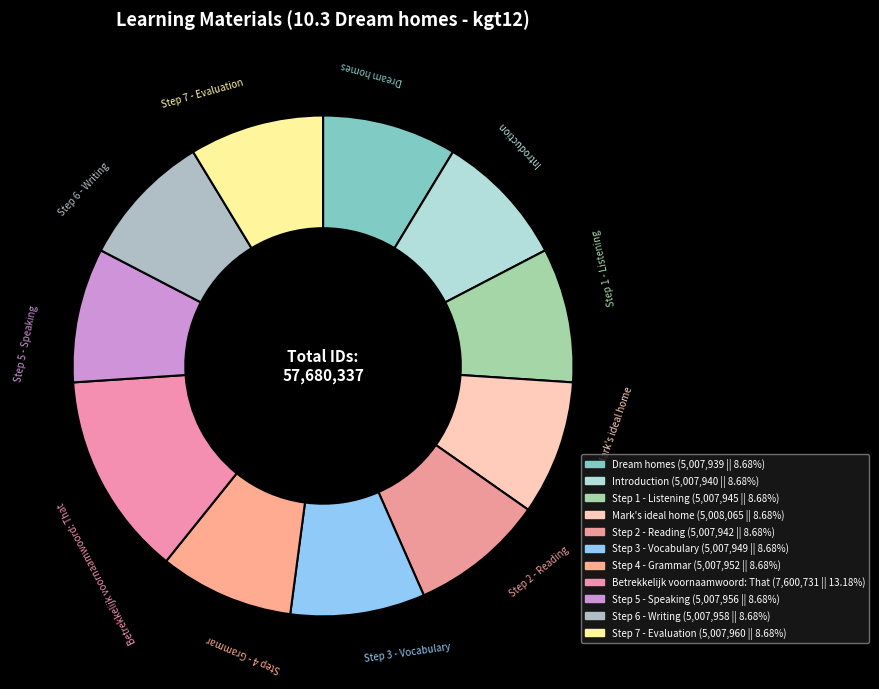

How many segments does this pie chart have?

11